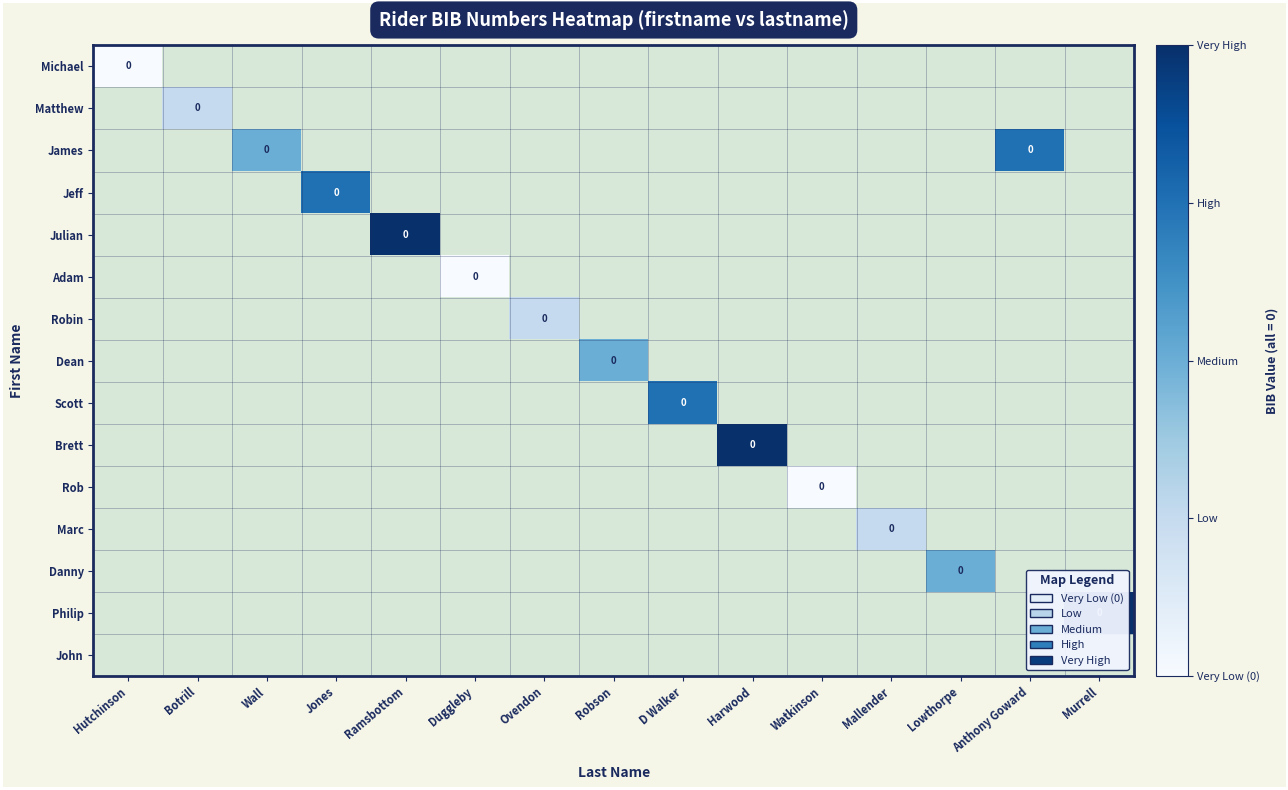

List the series in order of their overall mean, highest first.

Michael, Matthew, James, Jeff, Julian, Adam, Robin, Dean, Scott, Brett, Rob, Marc, Danny, Philip, John